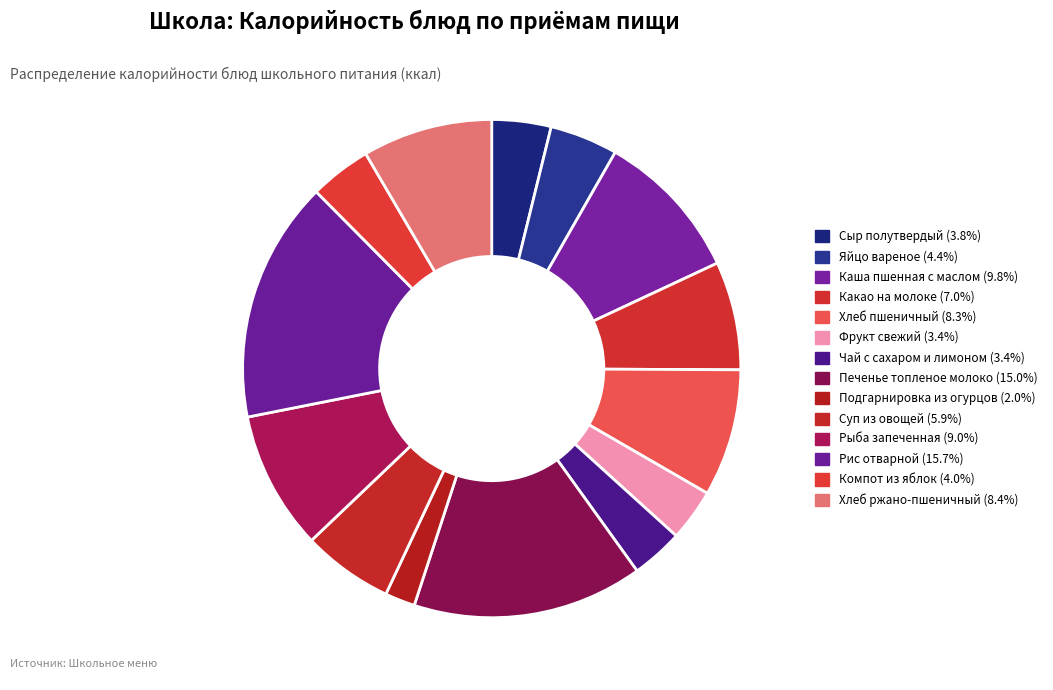

Count the number of slices in the pie.

14